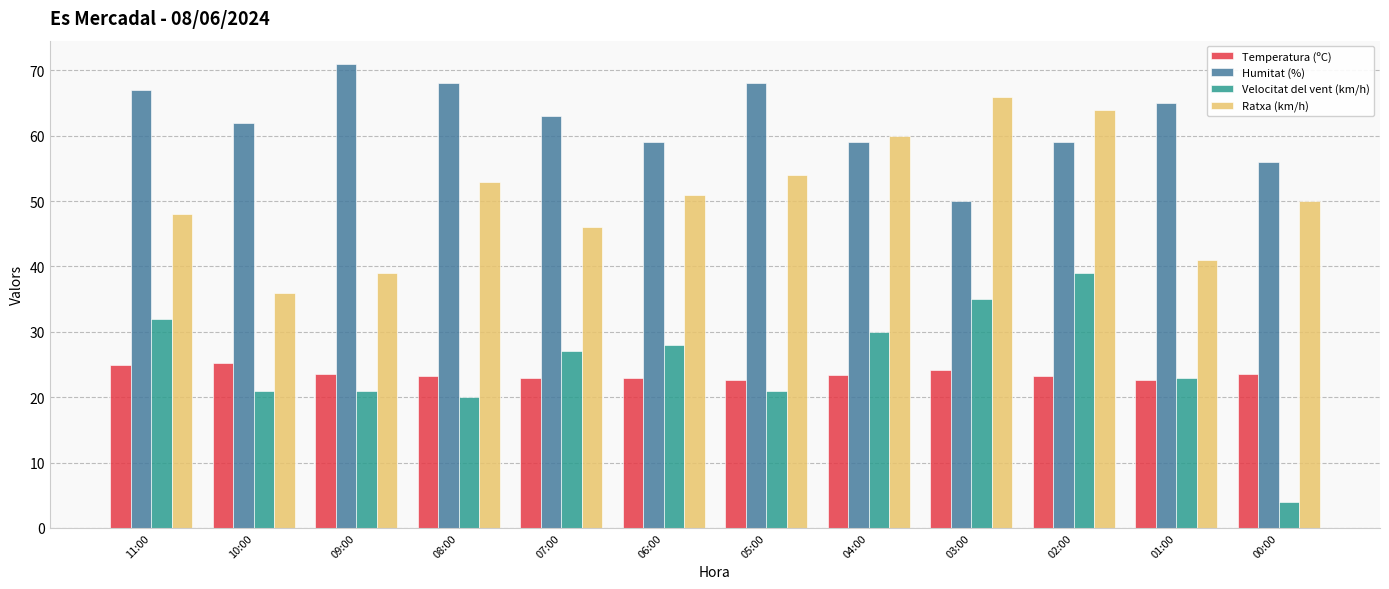

Which series has the widest spread of values?

Velocitat del vent (km/h)